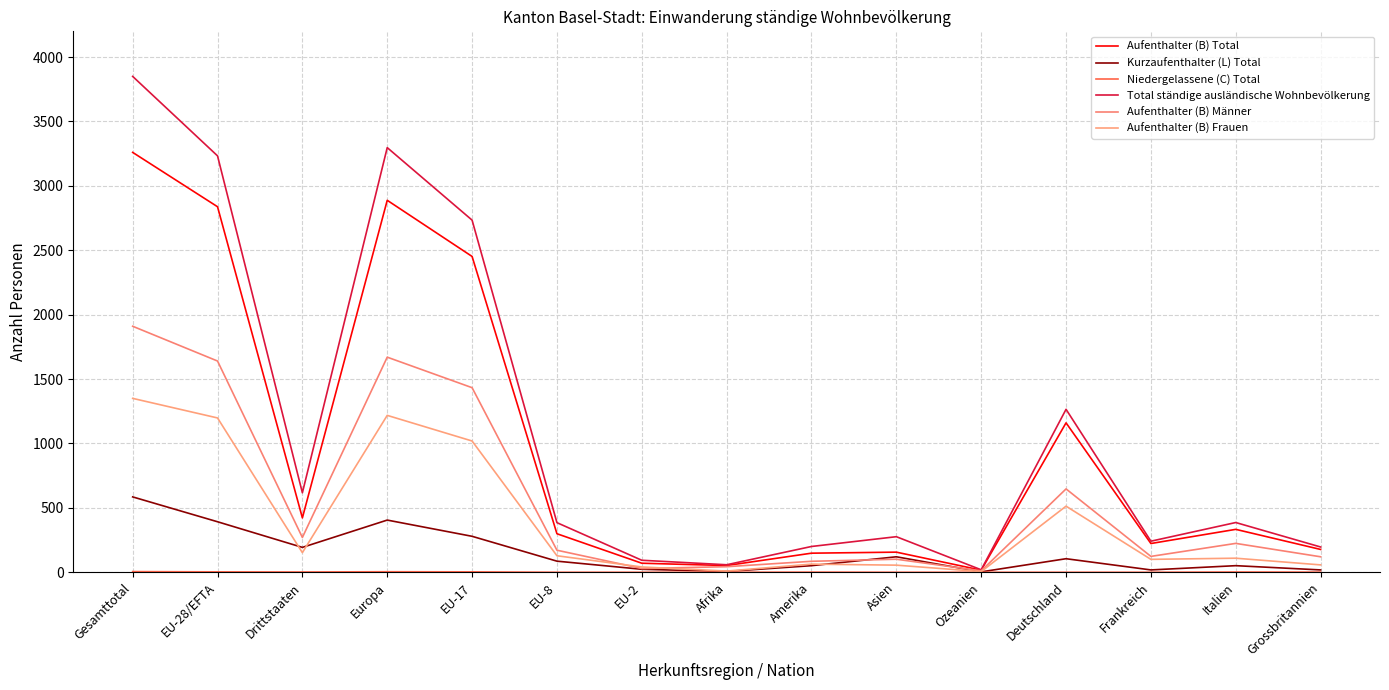

What is the difference between the maximum and minimum values in the Kurzaufenthalter (L) Total series?

582